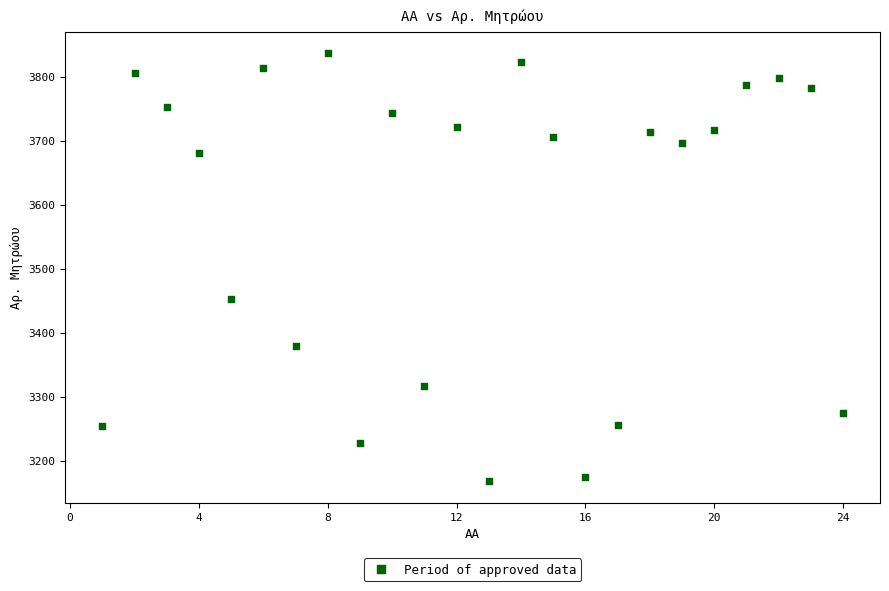

What Y value in the scatter plot is closest to 3502?

3452